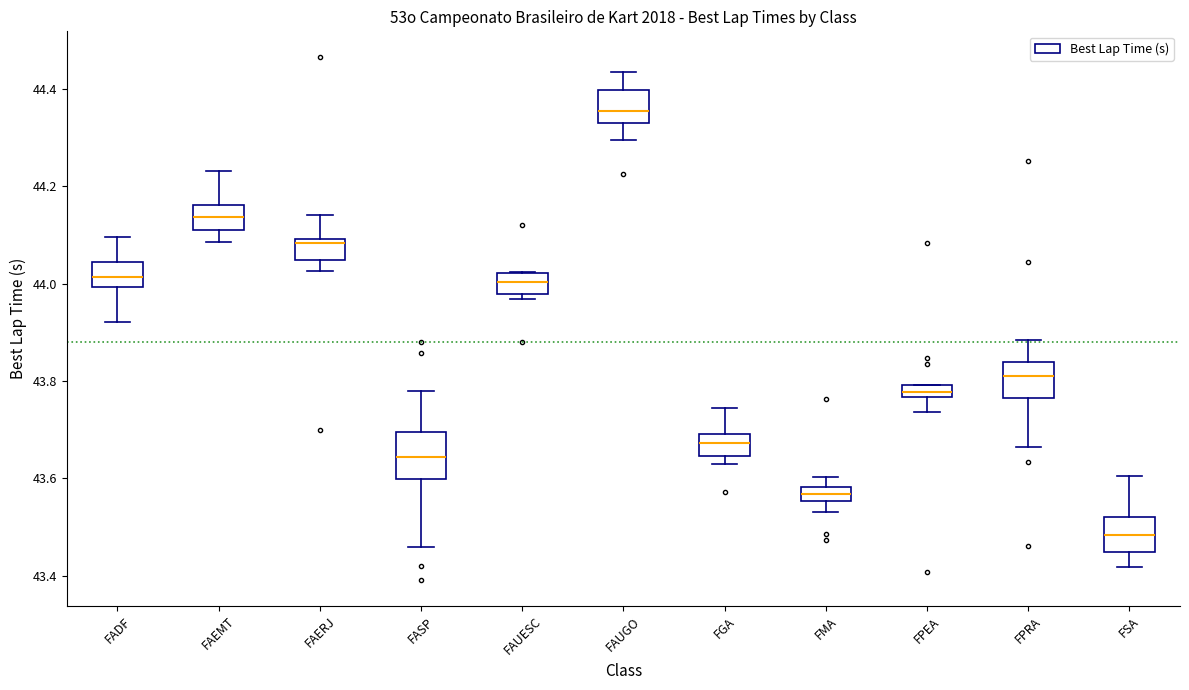

Where does the median line of the box for FASP sit on the y-axis? The values are not printed on the chart, so give them approximately, as read against the axis.

43.64